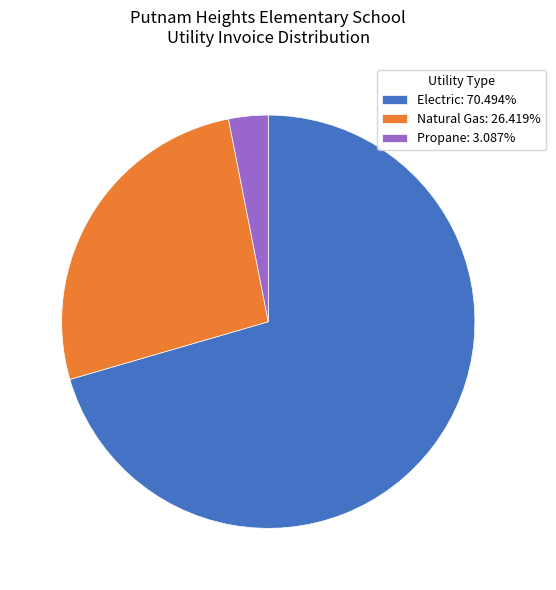

Approximately how many times larger is the value at Electric: 70.494% compared to Propane: 3.087%?

22.8